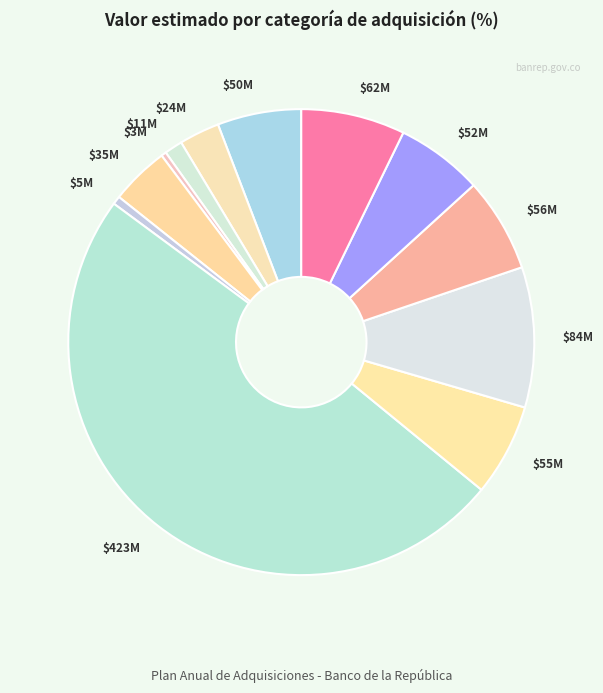

How many segments does this pie chart have?

12